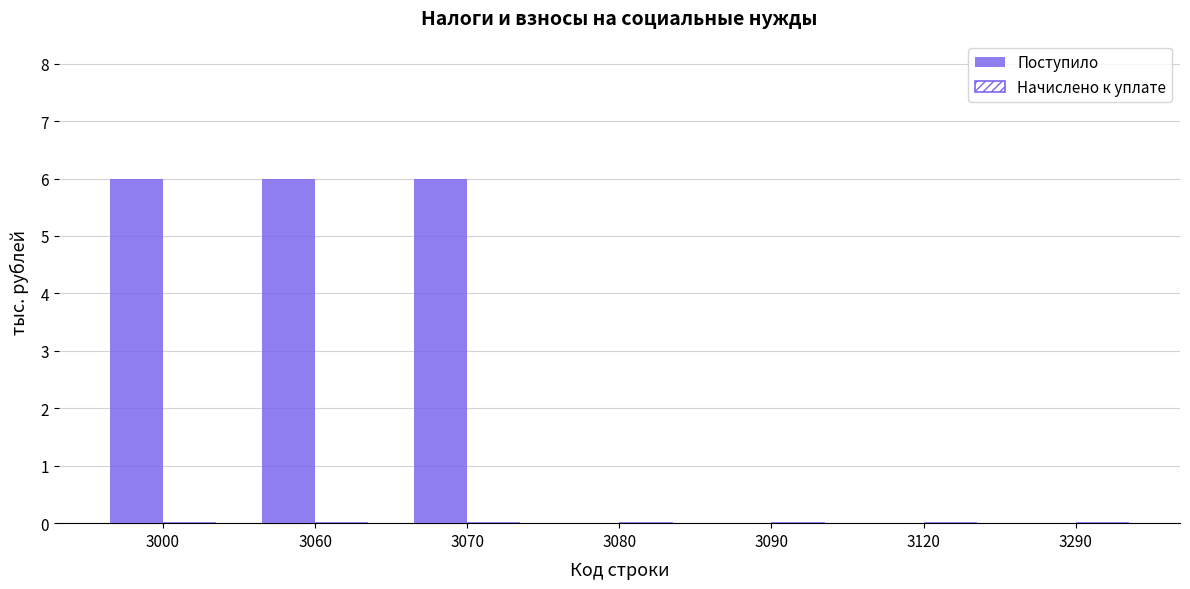

What is the maximum value shown in the chart?

6